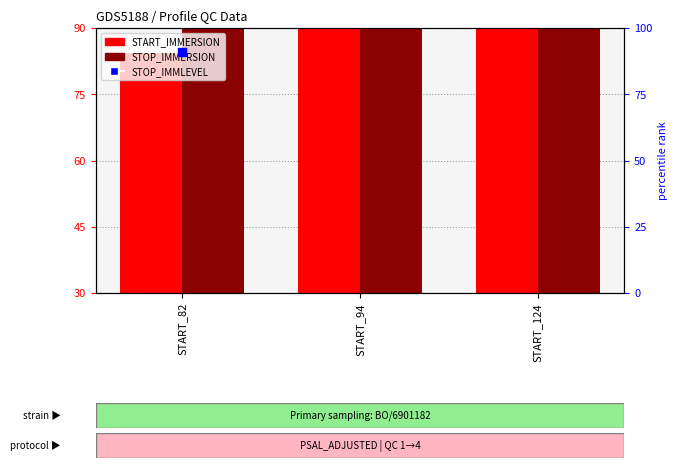

At how many categories does at least one series exceed 100?

2